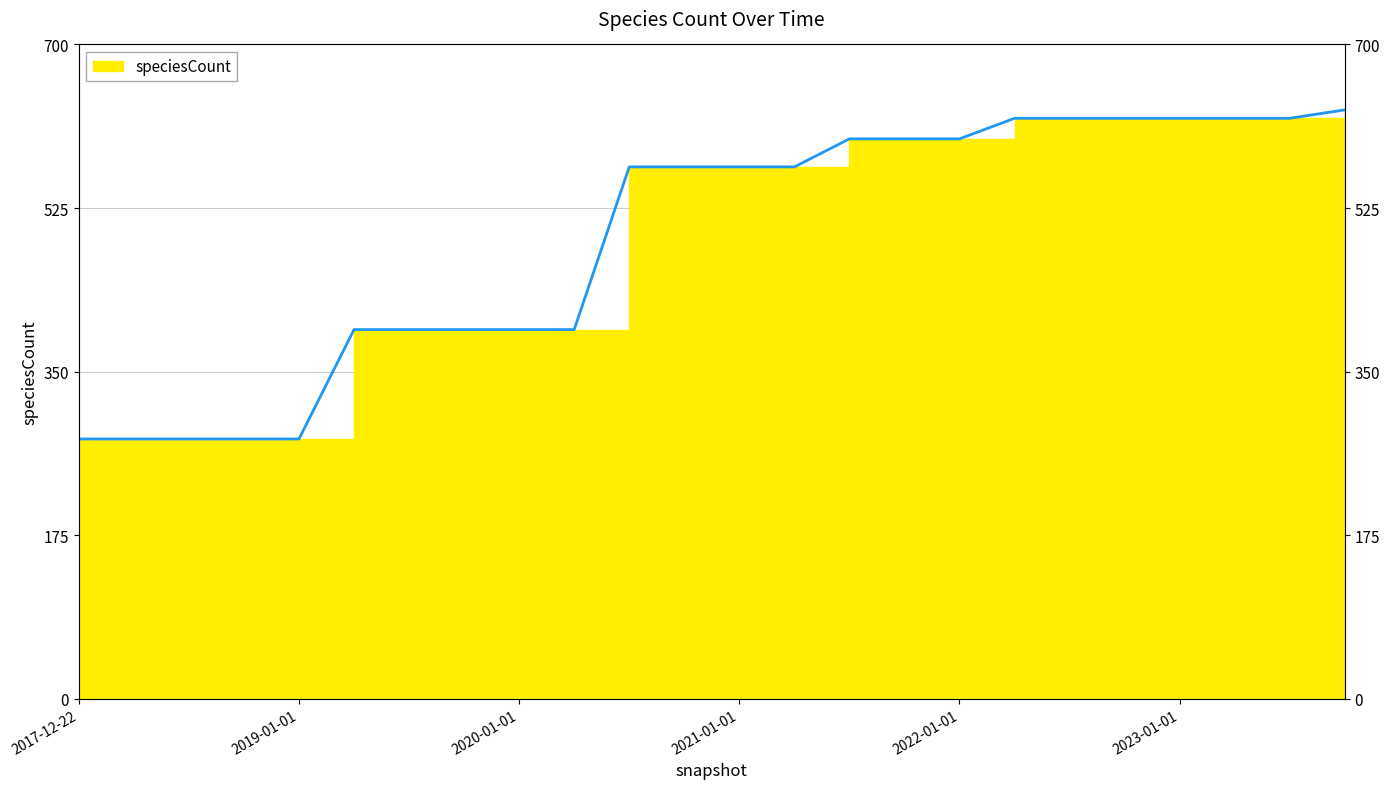

Where is the data nearest to the value 454?

2019-04-06